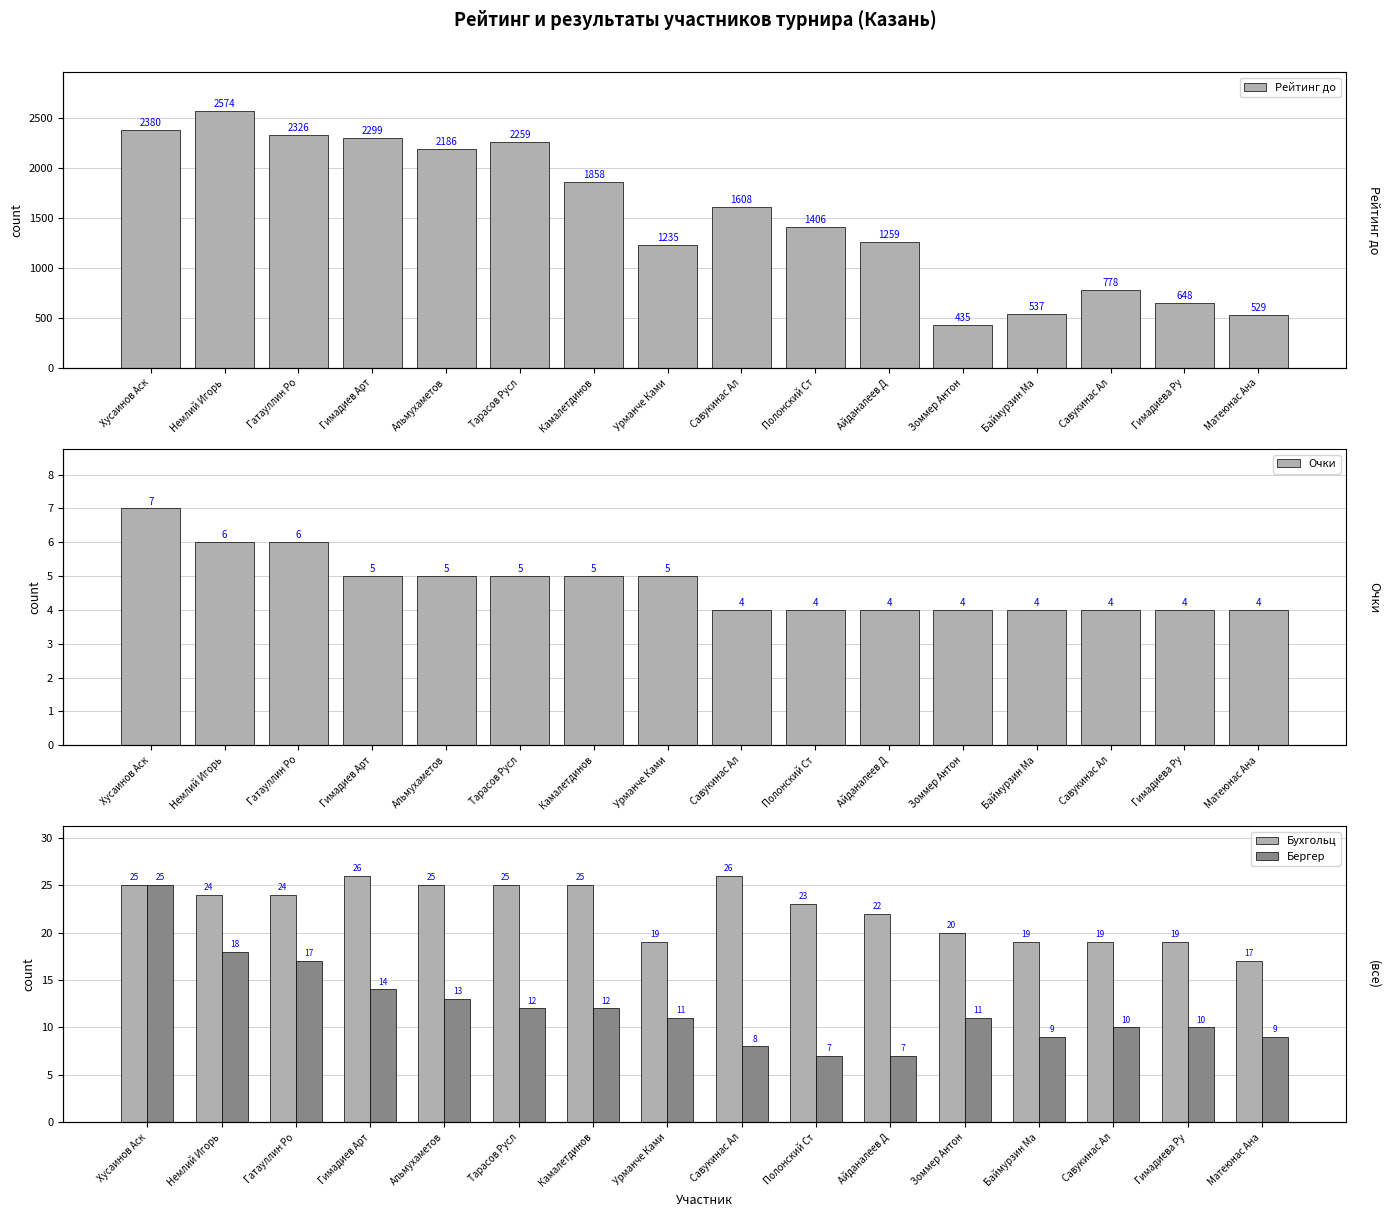

Reading left to right, list all the values displayed in this chart.

Рейтинг до: Хусаинов Аск=2380	Немлий Игорь=2574	Гатауллин Ро=2326	Гимадиев Арт=2299	Альмухаметов=2186	Тарасов Русл=2259	Камалетдинов=1858	Урманче Ками=1235	Савукинас Ал=1608	Полонский Ст=1406	Айданалеев Д=1259	Зоммер Антон=435	Баймурзин Ма=537	Савукинас Ал=778	Гимадиева Ру=648	Матеюнас Ана=529
Очки: Хусаинов Аск=7	Немлий Игорь=6	Гатауллин Ро=6	Гимадиев Арт=5	Альмухаметов=5	Тарасов Русл=5	Камалетдинов=5	Урманче Ками=5	Савукинас Ал=4	Полонский Ст=4	Айданалеев Д=4	Зоммер Антон=4	Баймурзин Ма=4	Савукинас Ал=4	Гимадиева Ру=4	Матеюнас Ана=4
Бухгольц: Хусаинов Аск=25	Немлий Игорь=24	Гатауллин Ро=24	Гимадиев Арт=26	Альмухаметов=25	Тарасов Русл=25	Камалетдинов=25	Урманче Ками=19	Савукинас Ал=26	Полонский Ст=23	Айданалеев Д=22	Зоммер Антон=20	Баймурзин Ма=19	Савукинас Ал=19	Гимадиева Ру=19	Матеюнас Ана=17
Бергер: Хусаинов Аск=25	Немлий Игорь=18	Гатауллин Ро=17	Гимадиев Арт=14	Альмухаметов=13	Тарасов Русл=12	Камалетдинов=12	Урманче Ками=11	Савукинас Ал=8	Полонский Ст=7	Айданалеев Д=7	Зоммер Антон=11	Баймурзин Ма=9	Савукинас Ал=10	Гимадиева Ру=10	Матеюнас Ана=9